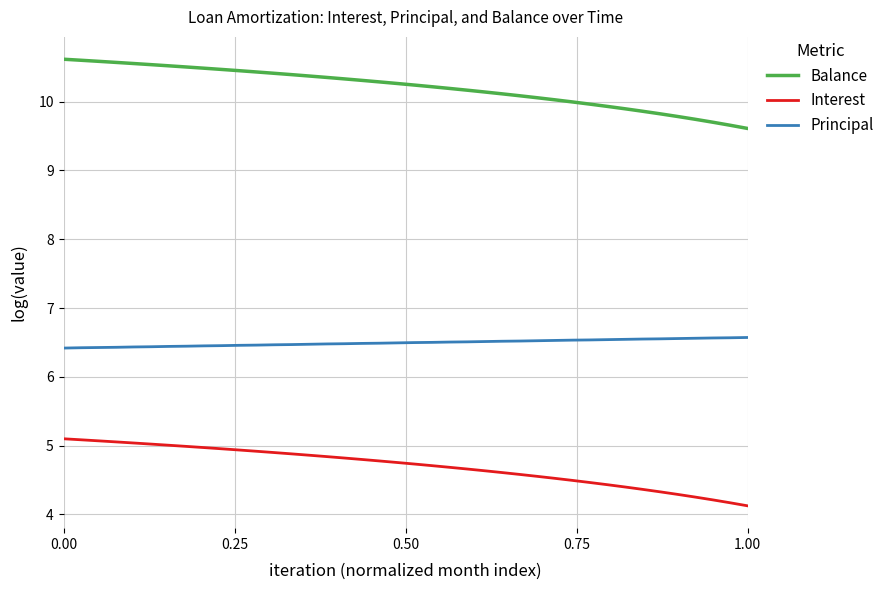

What is the smallest value displayed?

4.1